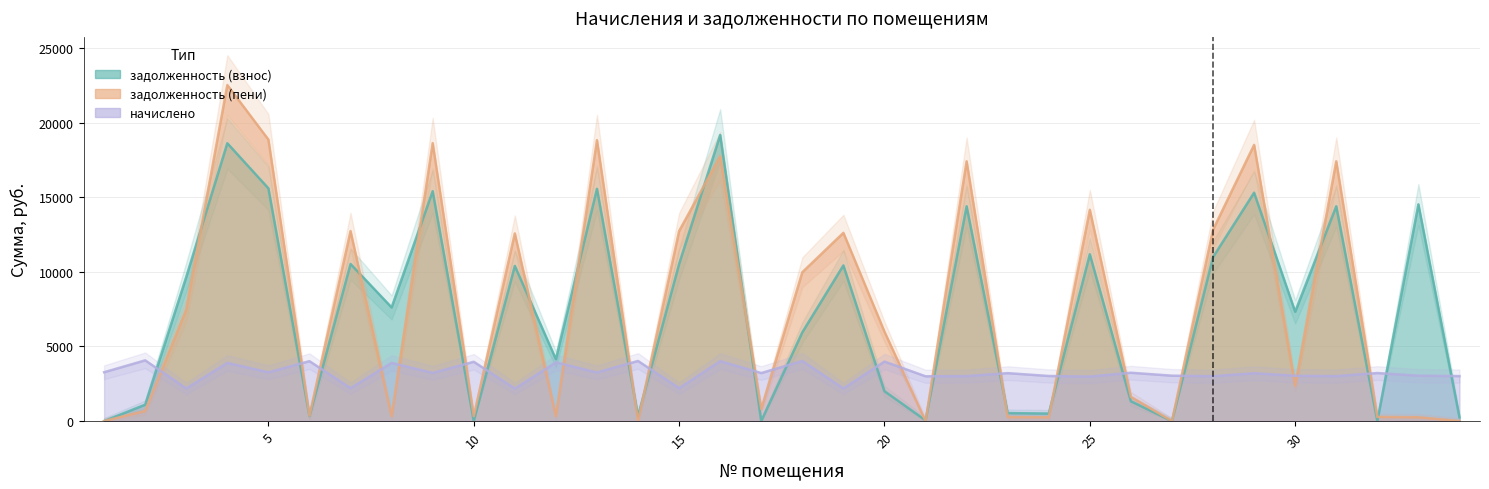

Rank the categories by начислено value from highest to lowest.

2, 14, 18, 6, 16, 20, 10, 12, 4, 8, 1, 5, 13, 26, 9, 17, 32, 23, 29, 27, 33, 30, 24, 22, 31, 34, 28, 21, 25, 7, 15, 3, 19, 11